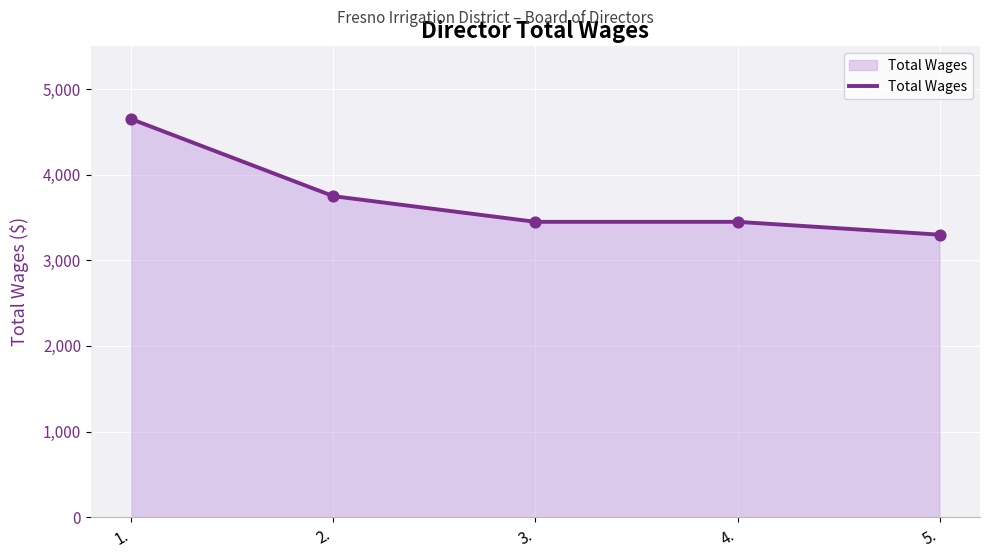

Which has a higher value, 5. or 1.?

1.